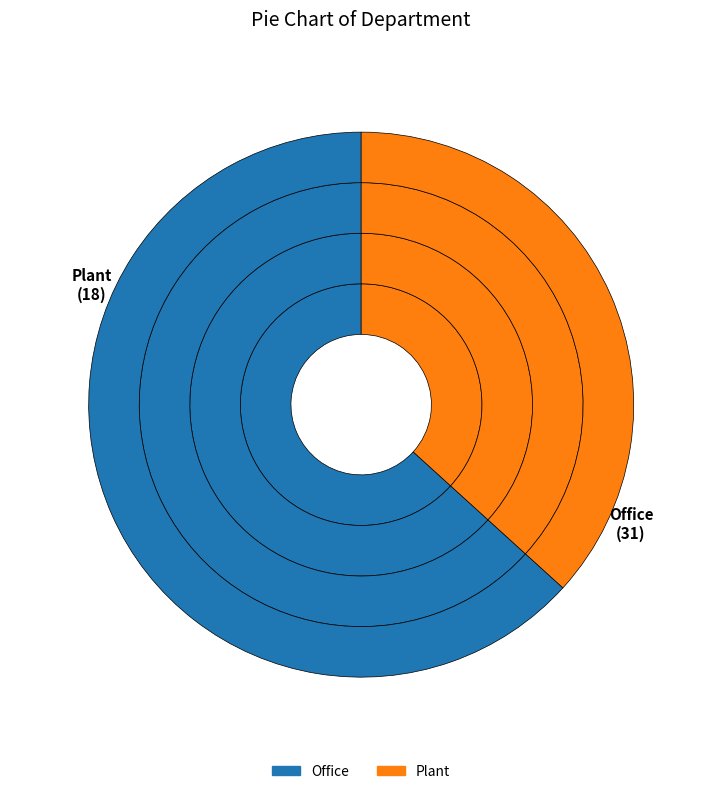

Rank the categories by value from lowest to highest.

Plant, Office